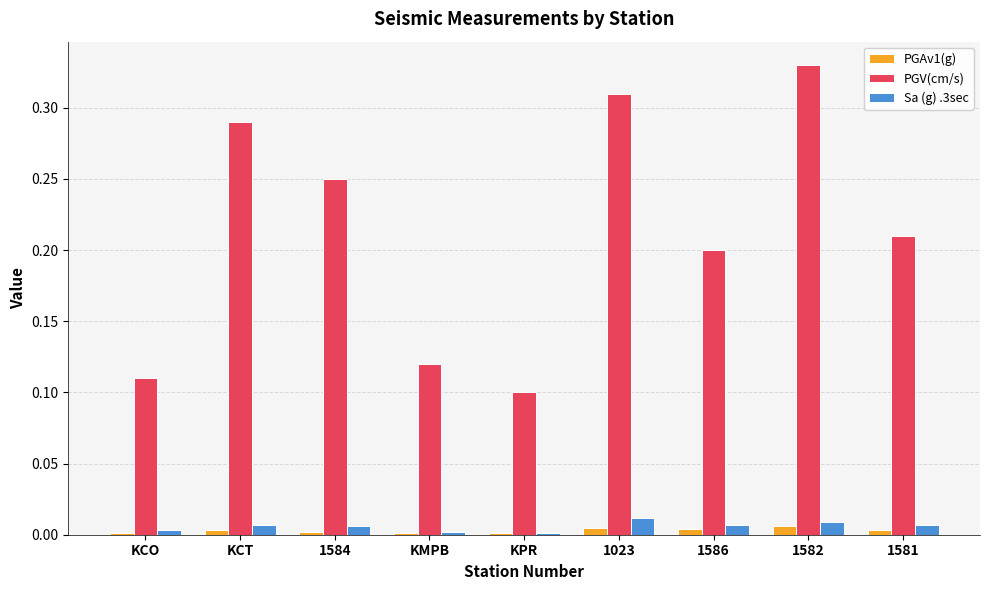

Between KMPB and KPR, which series saw the biggest shift?

PGV(cm/s)